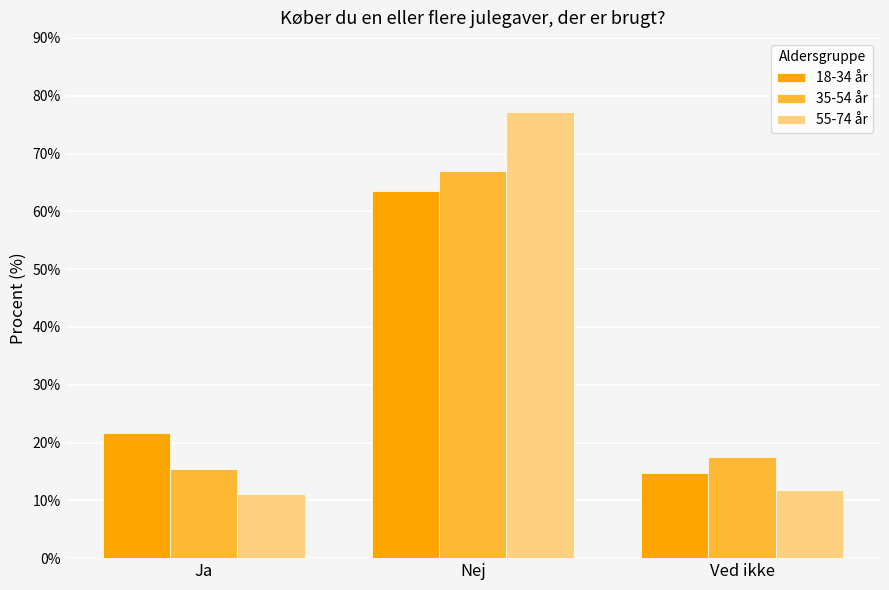

At which category is the sum across all series the highest?

Nej